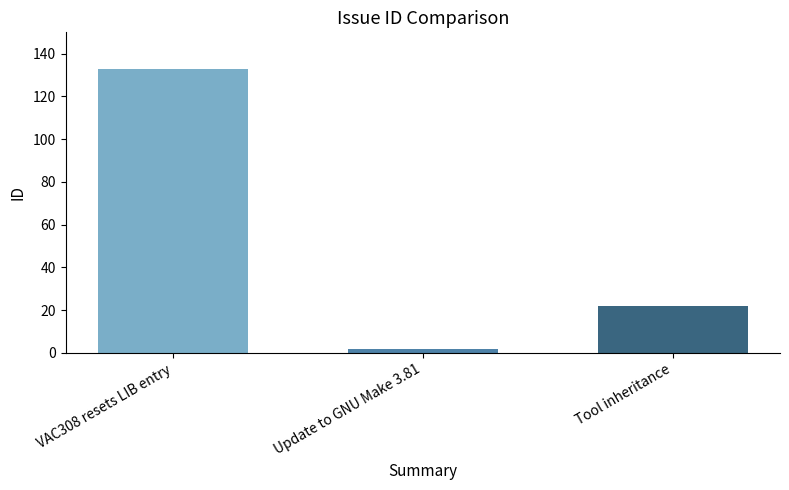

The value at VAC308 resets LIB entry is 133. True or false?

True